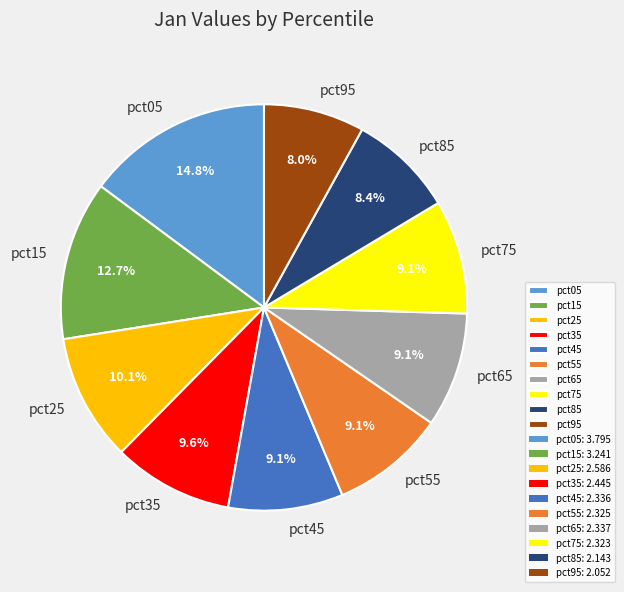

Which slice is the largest?

pct05